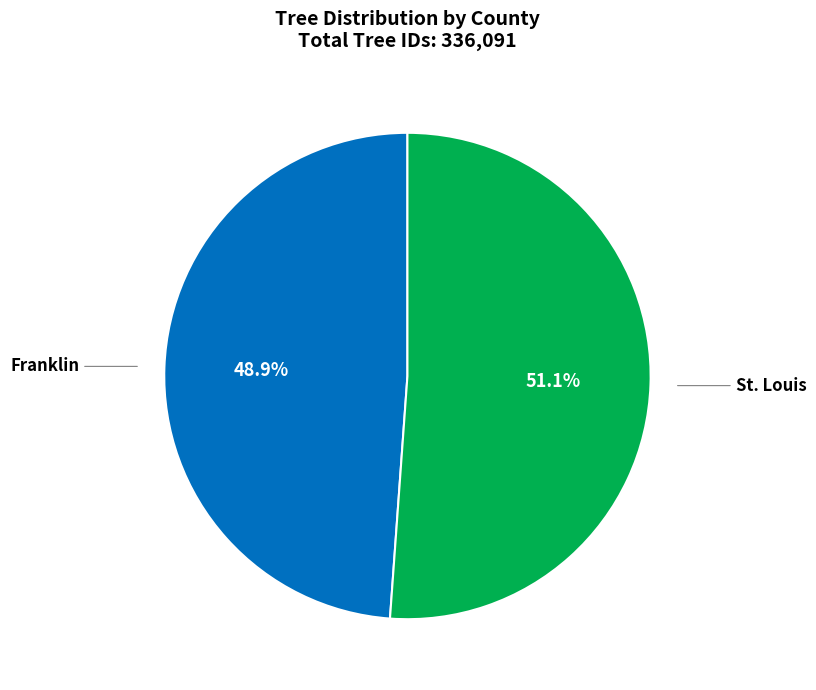

Is there any slice that represents more than half of the pie?

Yes